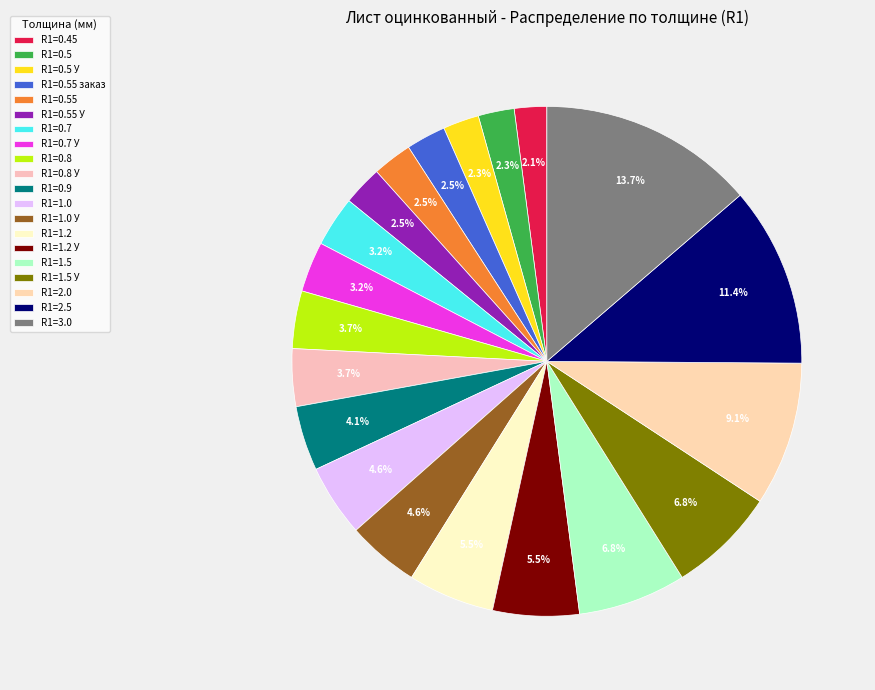

How many slices are in this pie chart?

20